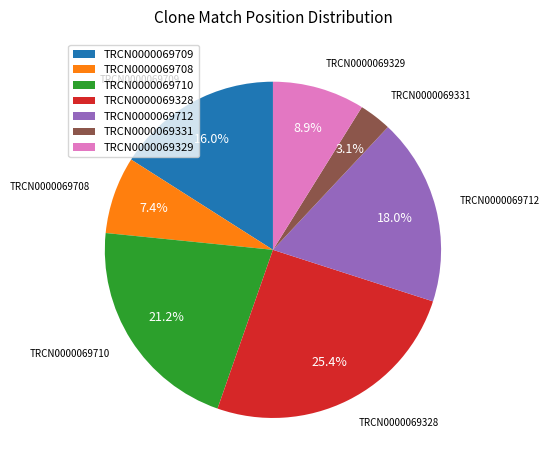

What is the ratio of the value at TRCN0000069710 to the value at TRCN0000069708?

2.9